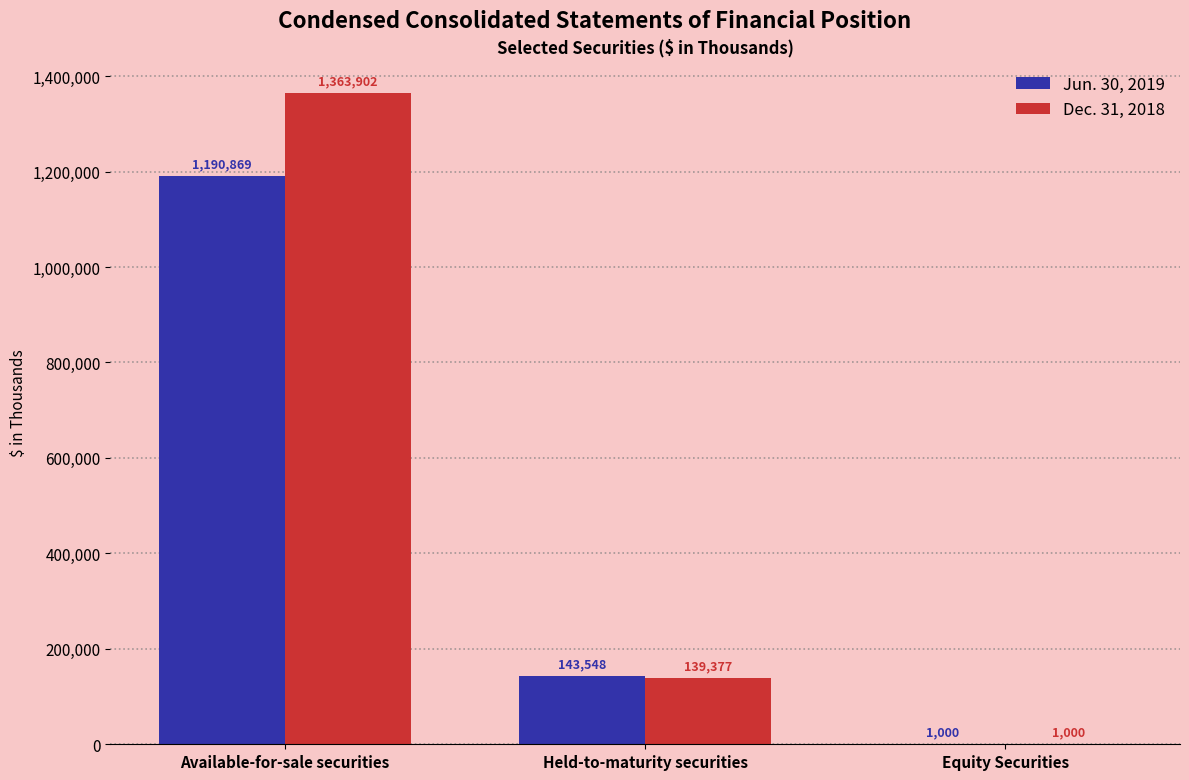

What is the total value across all series at Equity Securities?

2000